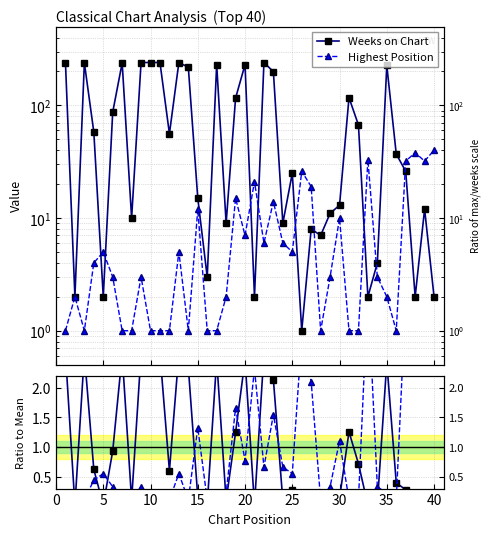

True or false: Weeks on Chart has more than 1 points higher than both neighbors.

True